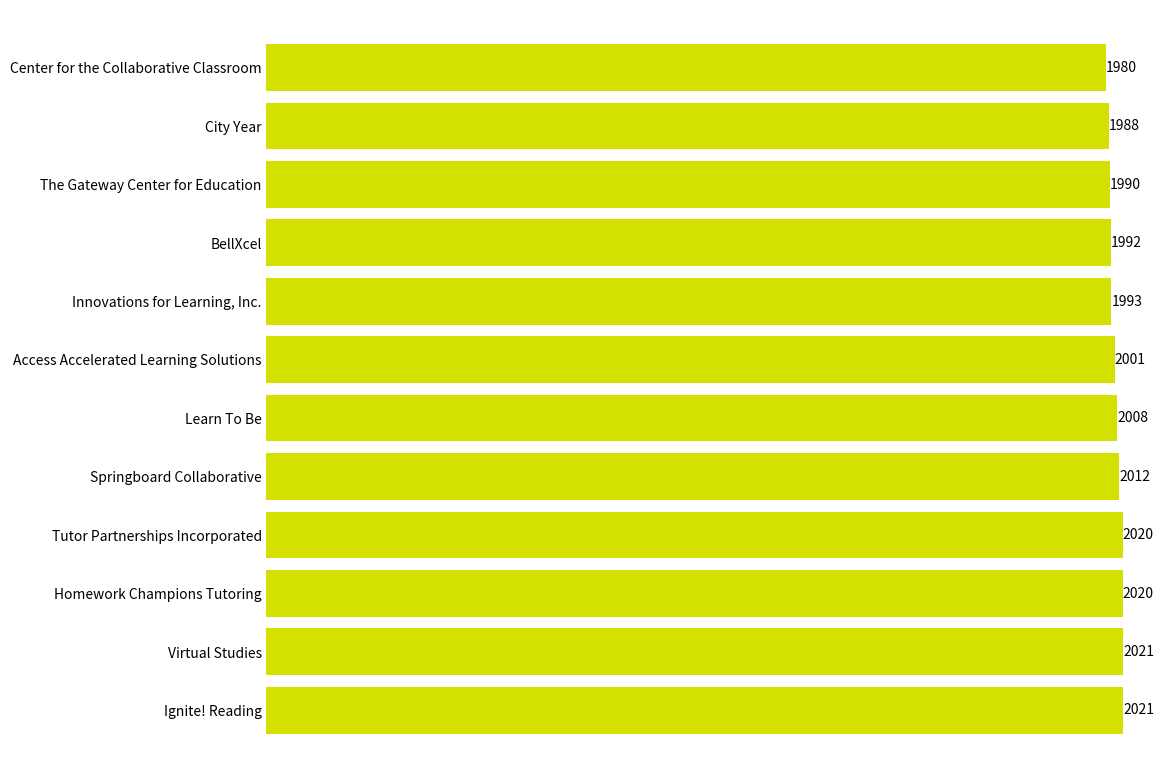

Reading top to bottom, transcribe all the data shown in this chart.

Center for the Collaborative Classroom=1980	City Year=1988	The Gateway Center for Education=1990	BellXcel=1992	Innovations for Learning, Inc.=1993	Access Accelerated Learning Solutions=2001	Learn To Be=2008	Springboard Collaborative=2012	Tutor Partnerships Incorporated=2020	Homework Champions Tutoring=2020	Virtual Studies=2021	Ignite! Reading=2021